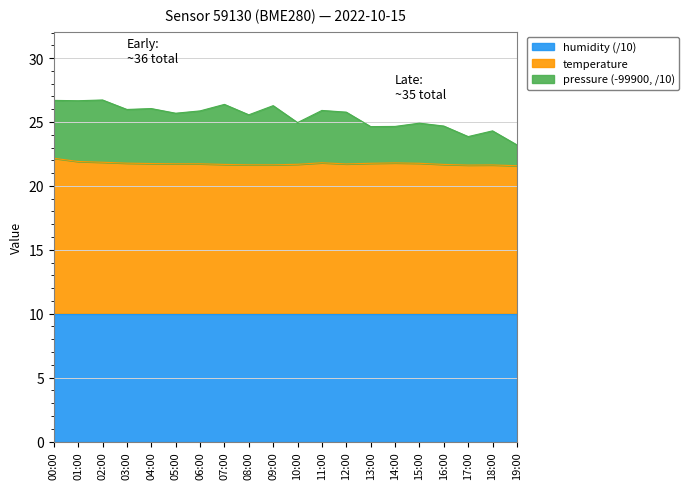

What is the total value across all series at 04:00?

26.1